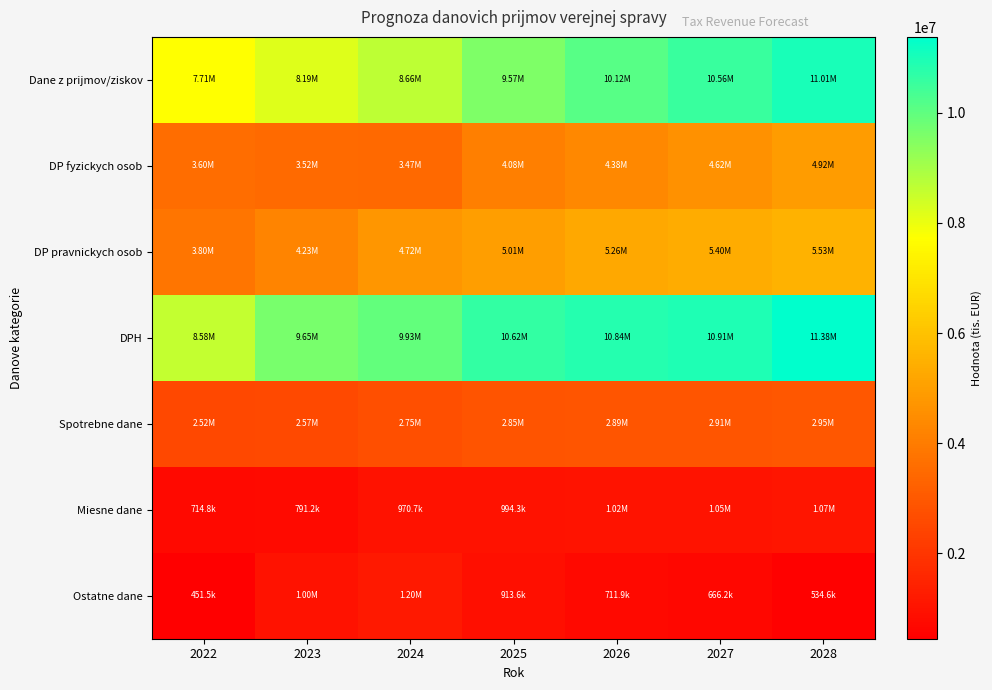

At how many categories does at least one series exceed 9127769?

6